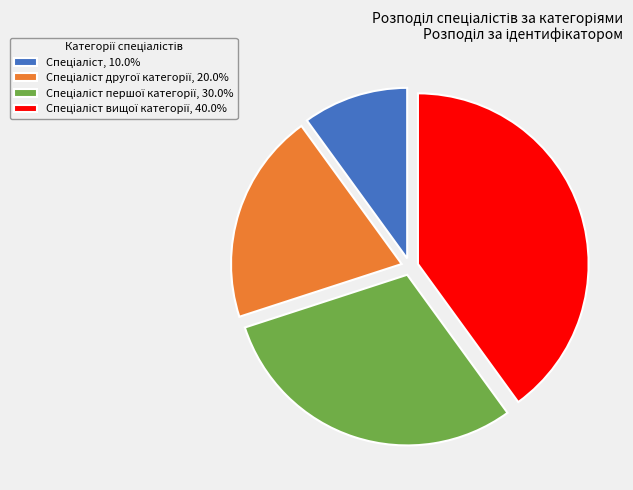

Is there a majority slice in this chart?

No